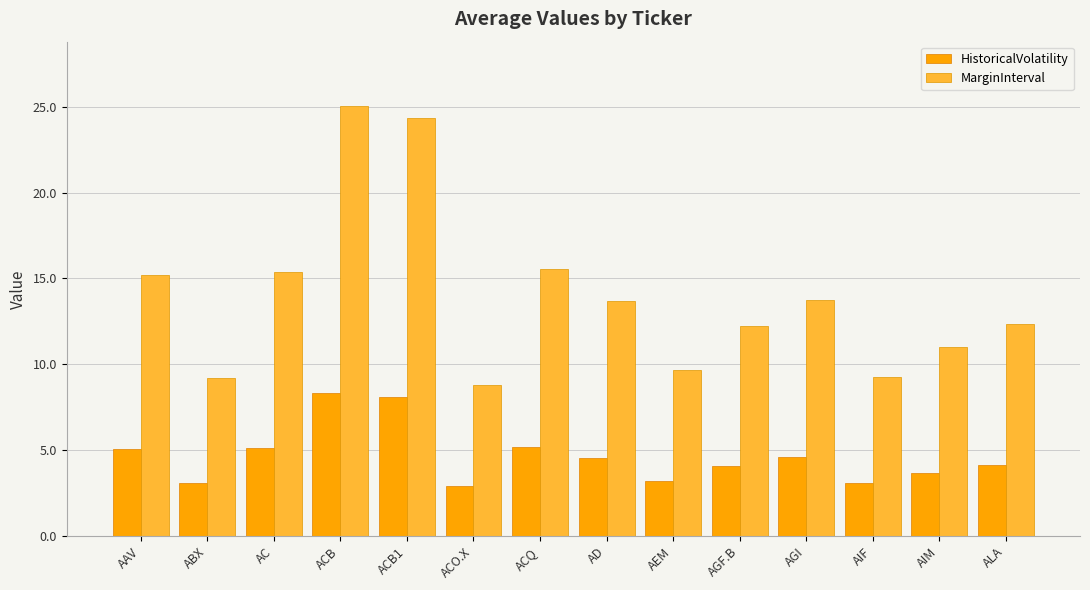

What is the spread (max minus min) of values at ACO.X?

5.9